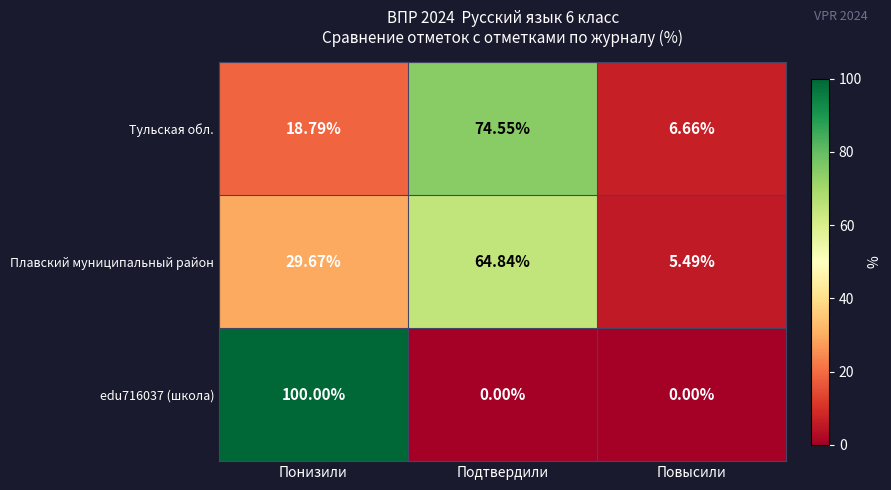

At which category does the chart reach its peak across all series?

Понизили